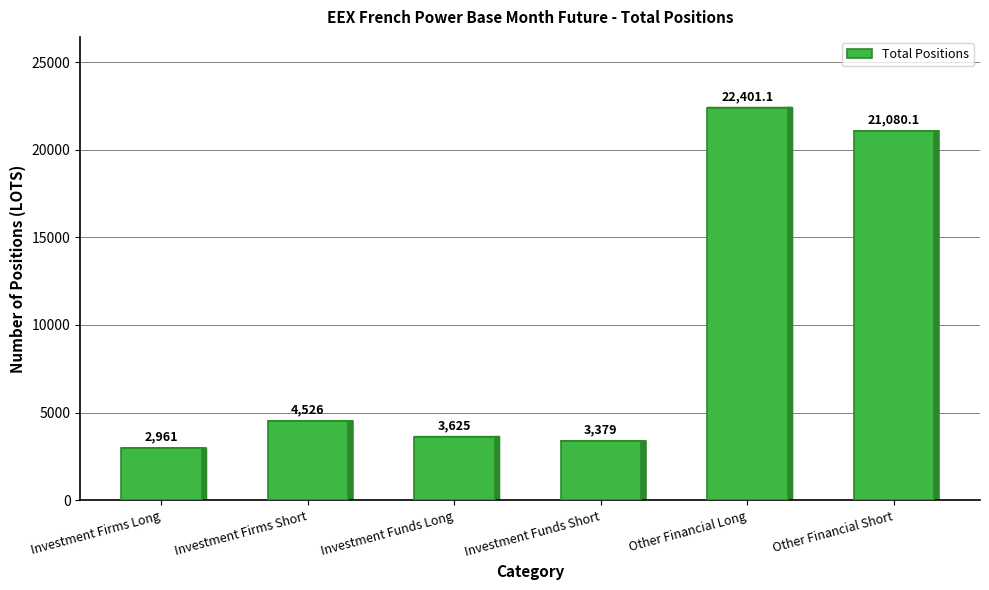

What is the approximate value at Other Financial Short?

21080.1